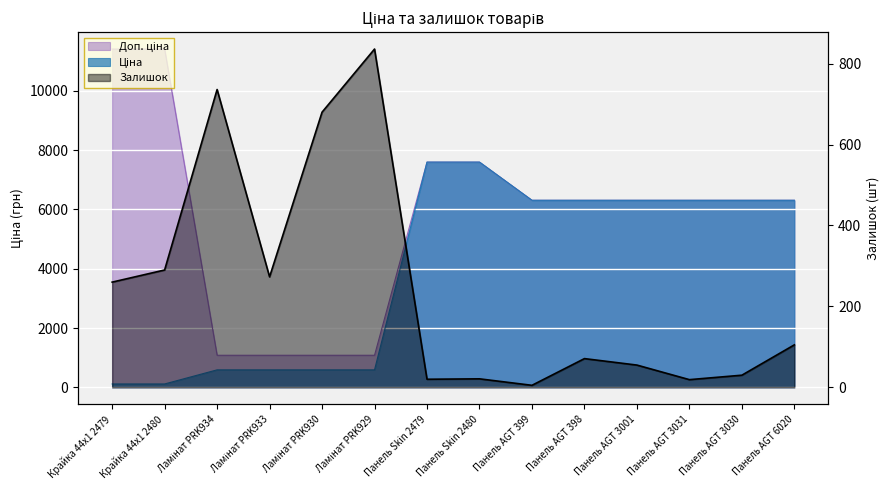

What position from the left is Крайка 44x1 2479?

1